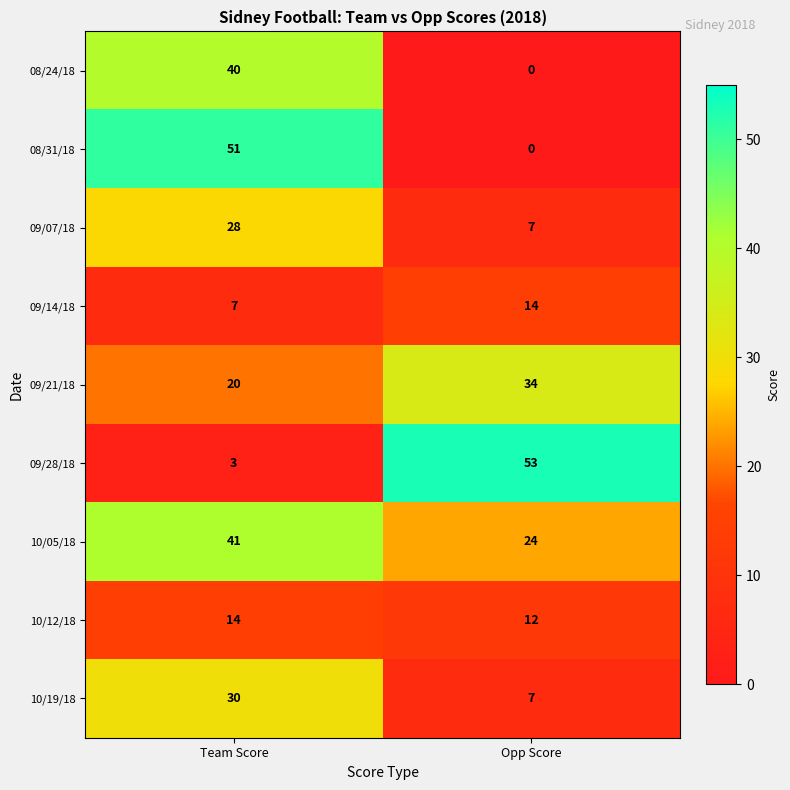

The 09/07/18 series shows 28 at Team Score. True or false?

True